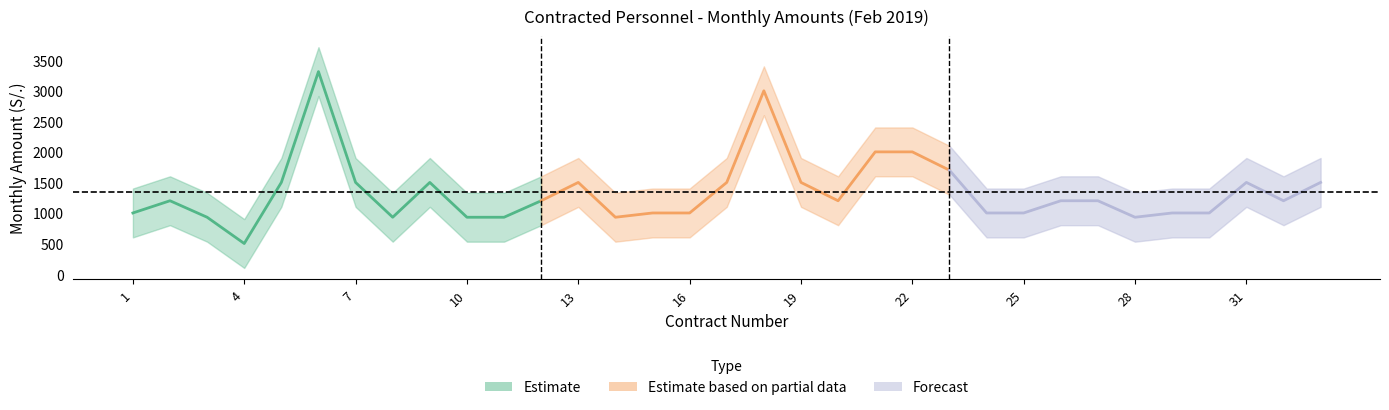

Which label corresponds to the smallest value in the chart?

4